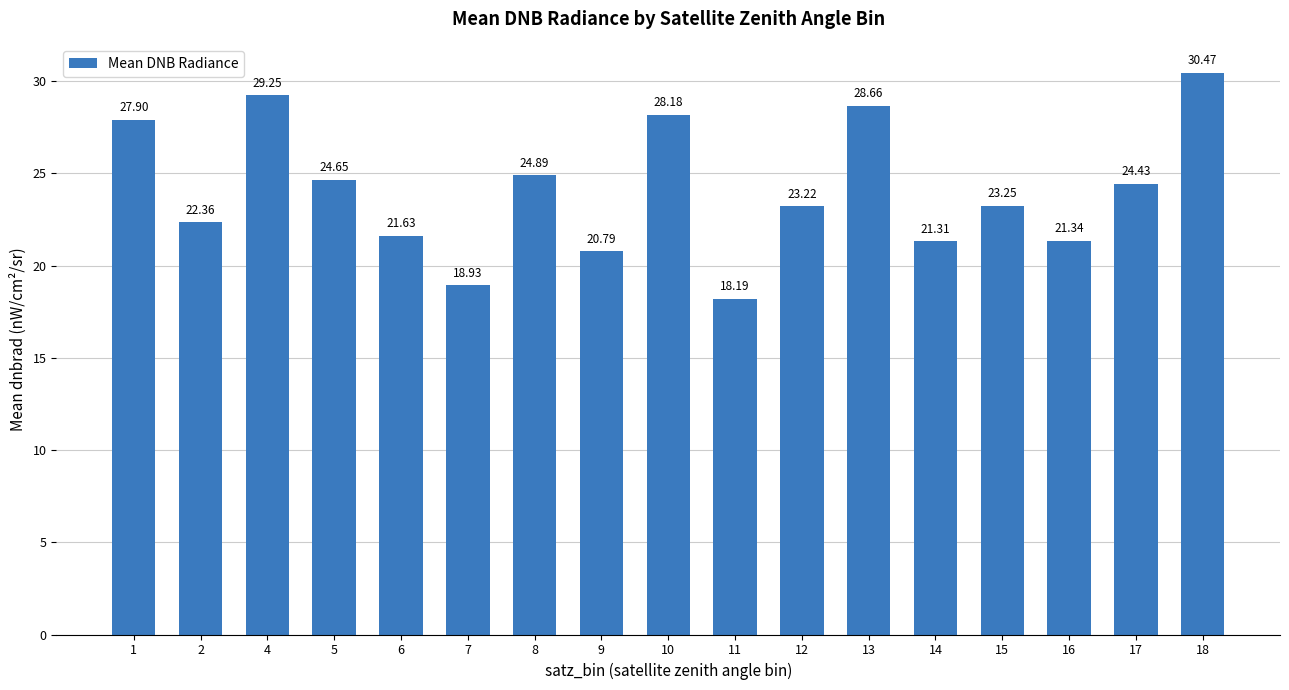

Does the chart contain any negative values?

No